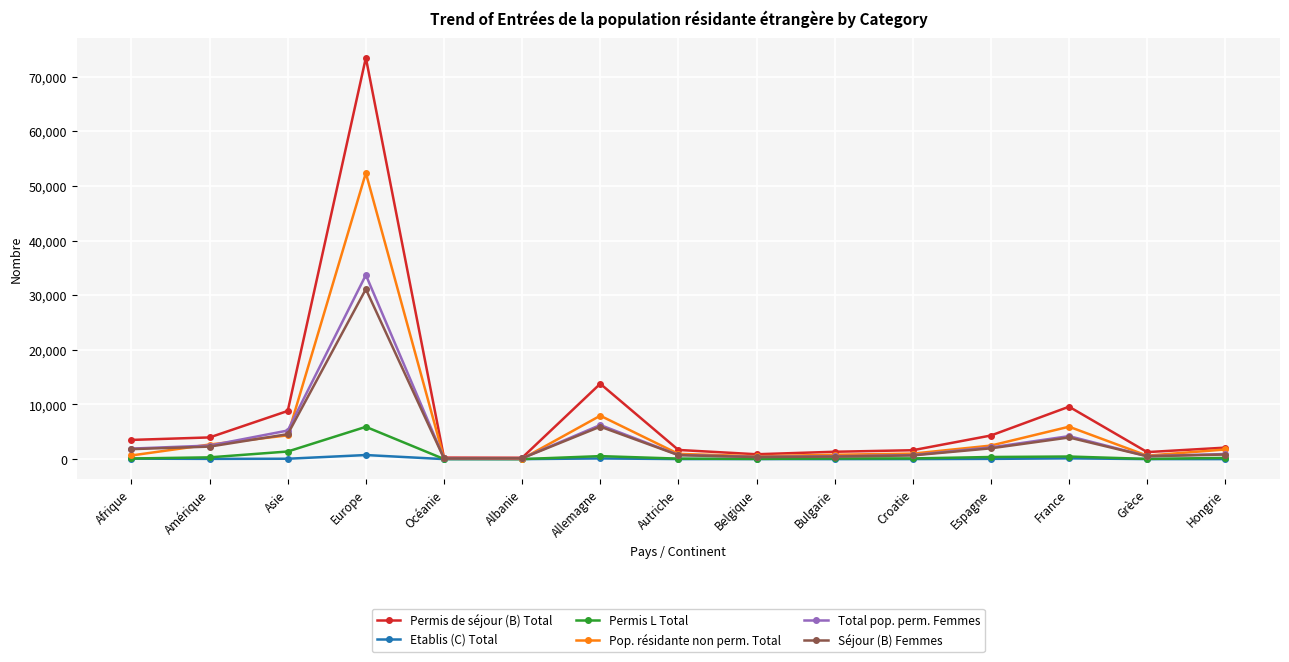

What is the maximum value shown in the chart?

73447